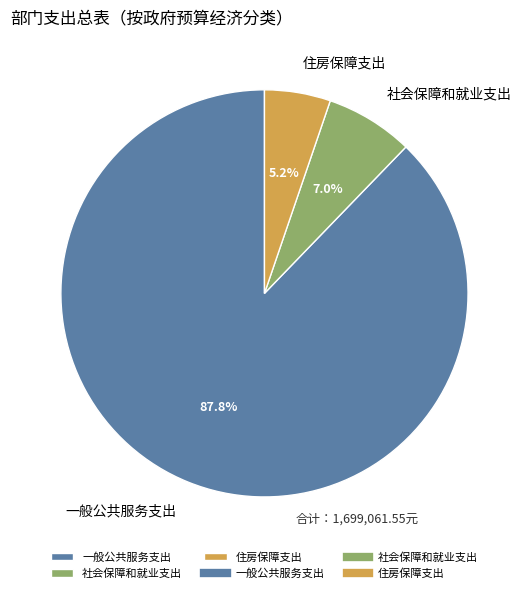

What percentage is the 社会保障和就业支出 slice, to the nearest percent?

7%